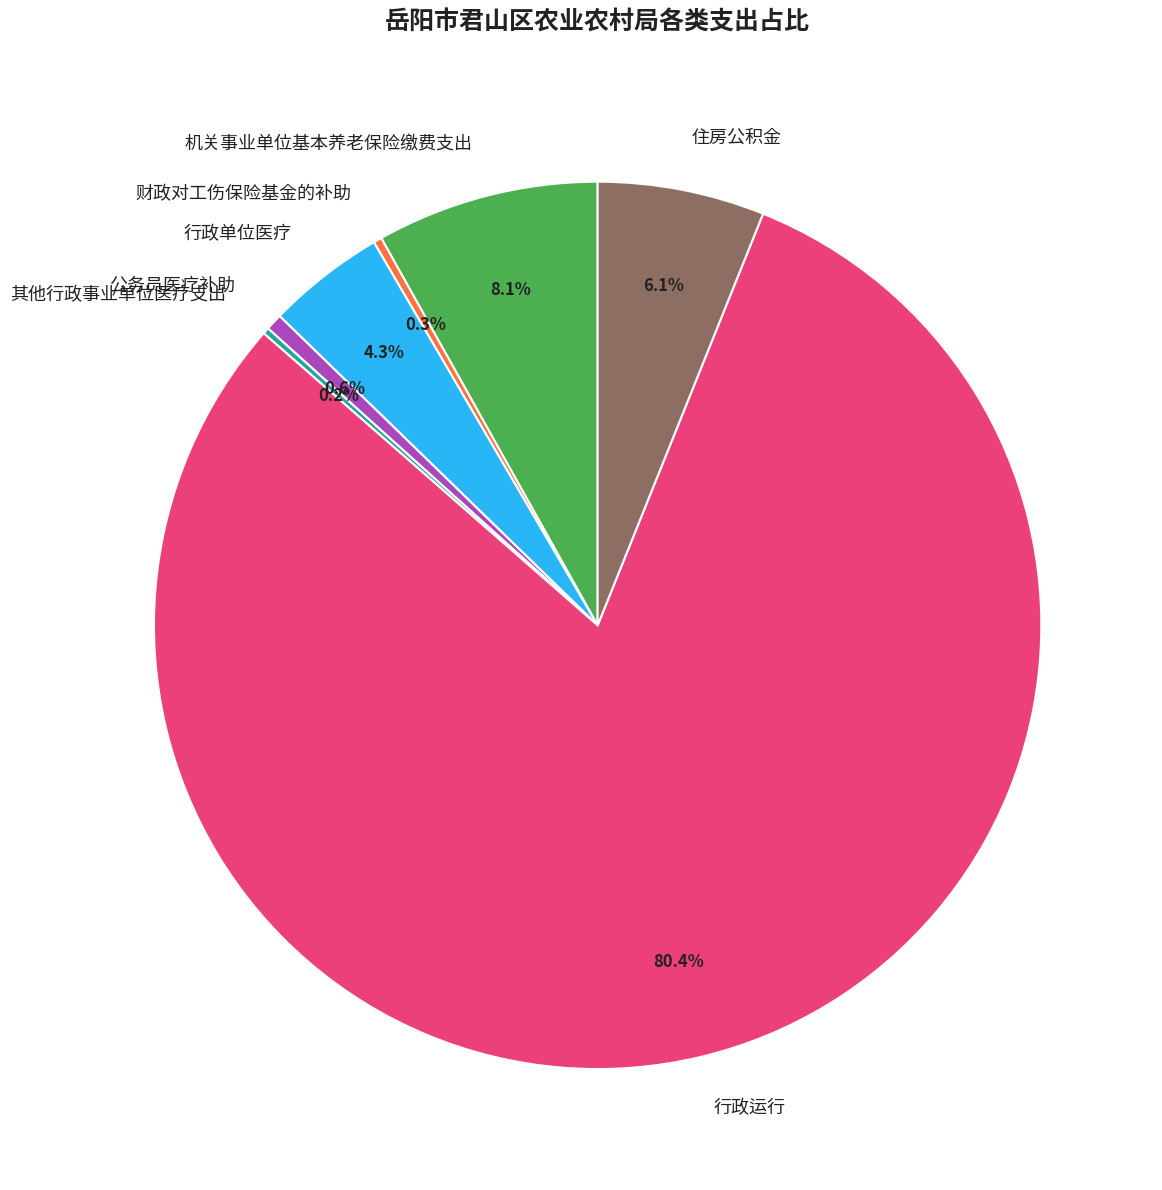

Which category has the biggest portion of the pie?

行政运行